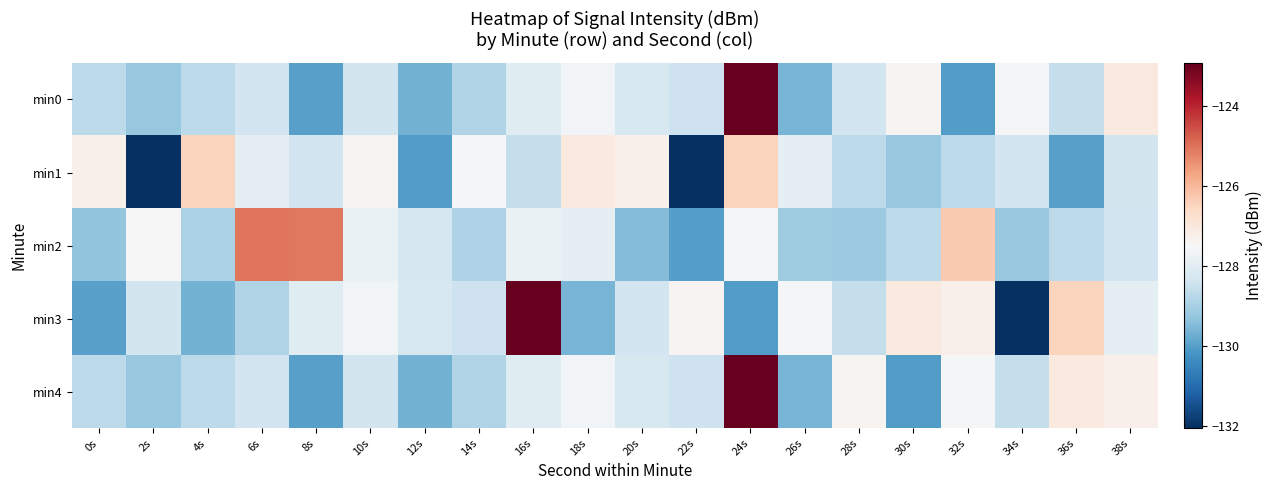

List the series in order of their peak value, highest first.

min0, min3, min4, min2, min1